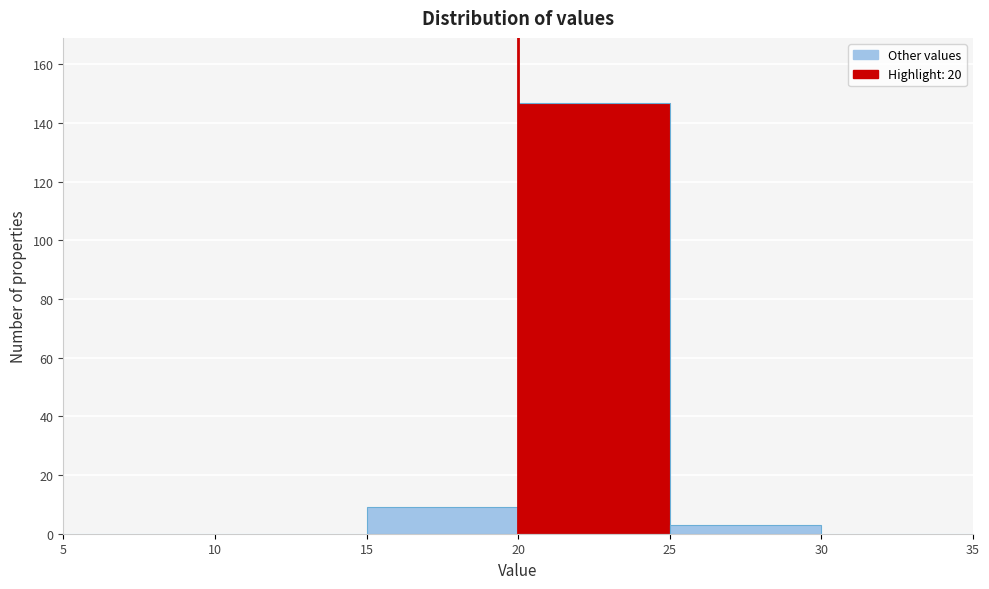

Over which range of the x-axis is the bar tallest?

20 to 25